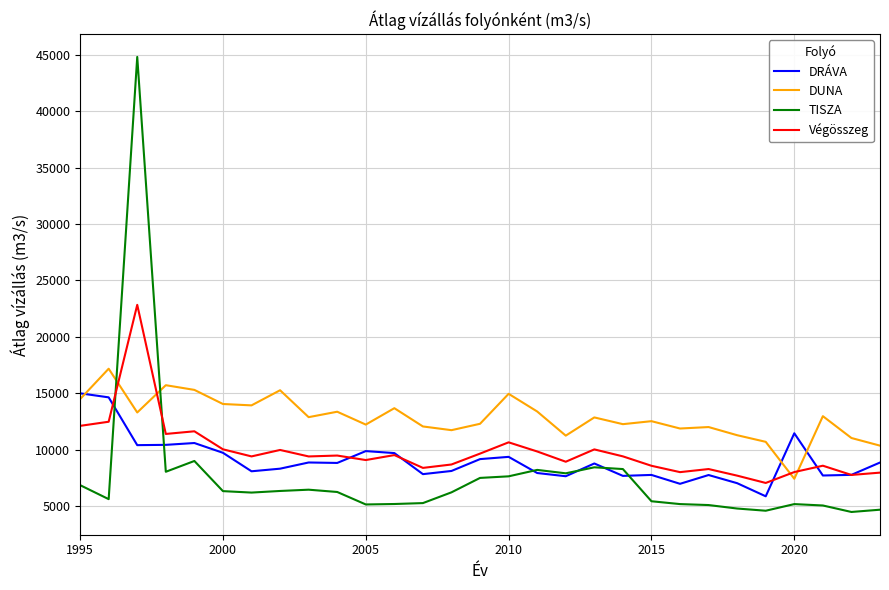

True or false: TISZA and DUNA cross at least once.

True